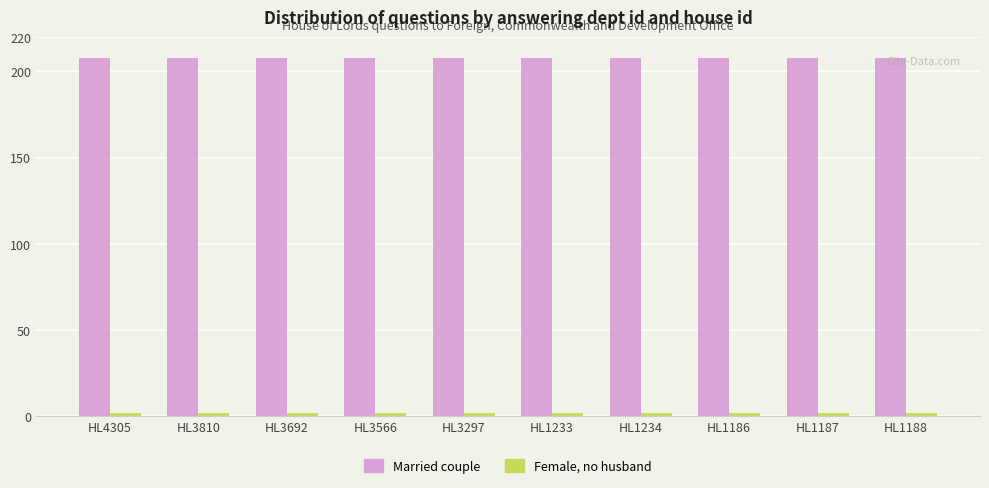

What is the maximum value for Married couple?

208